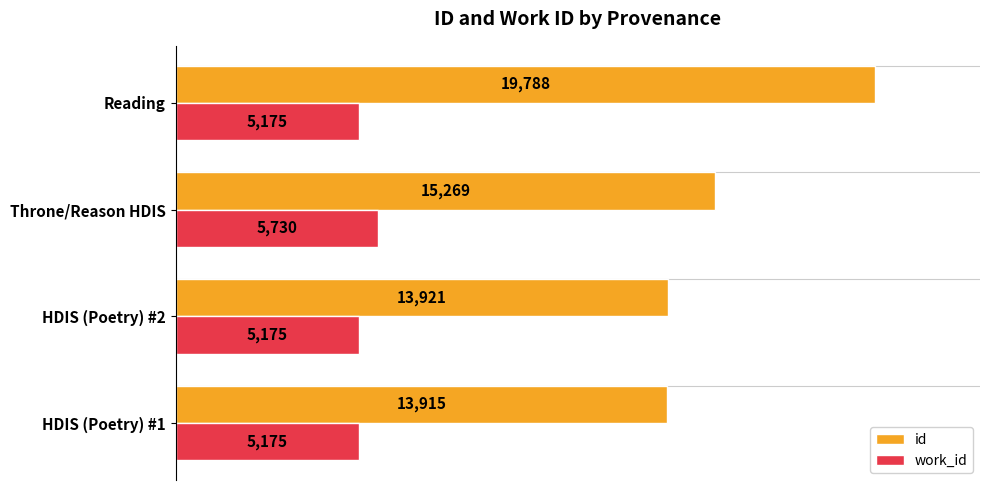

What is the total value across all series at HDIS (Poetry) #1?

19090